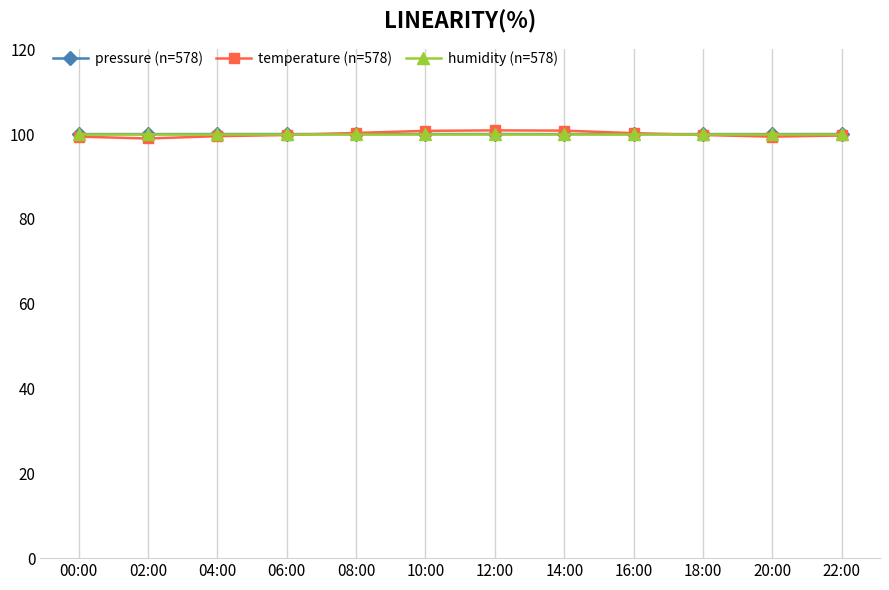

The value of temperature (n=578) at 02:00 is 62.5. True or false?

False